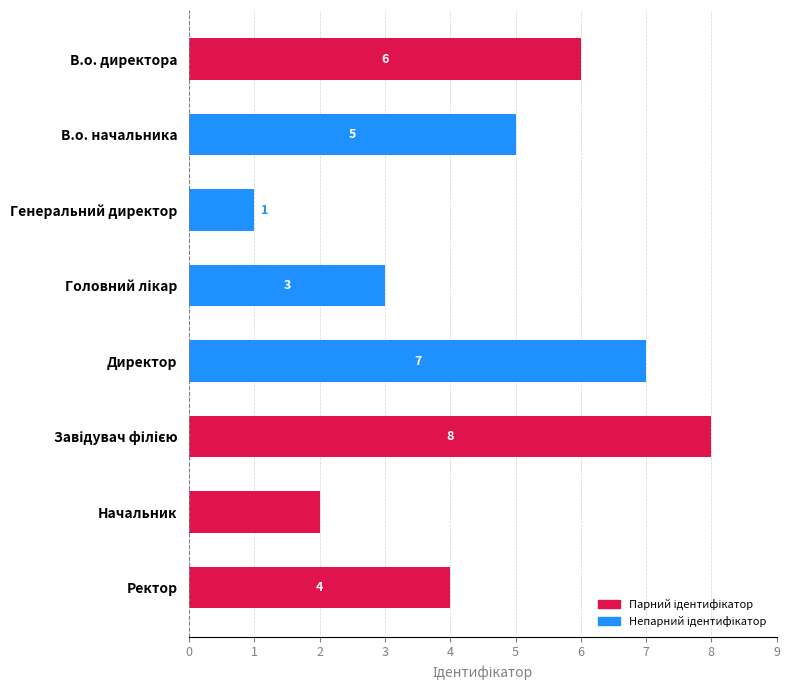

What is the difference between the maximum and minimum values?

7